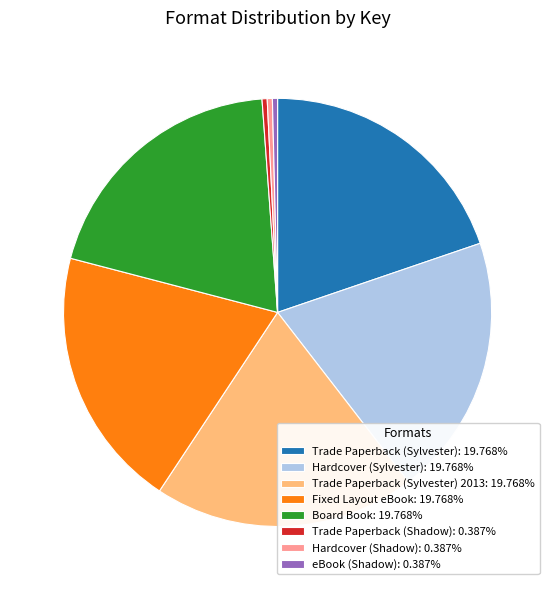

What is the ratio of the value at Board Book: 19.768% to the value at Trade Paperback (Sylvester): 19.768%?

1.0